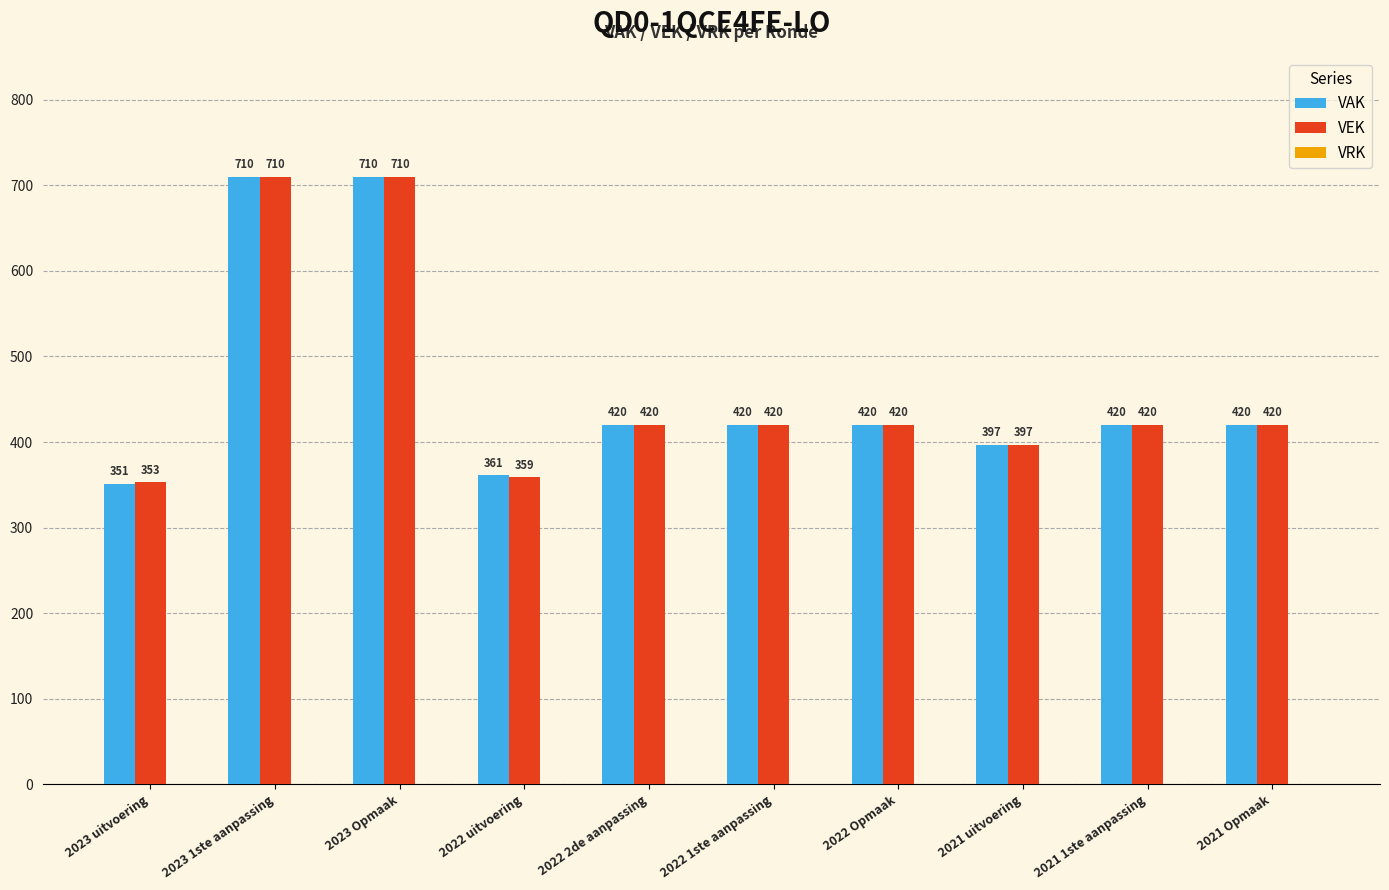

What is the label of the 3rd bar from the left?

2023 Opmaak